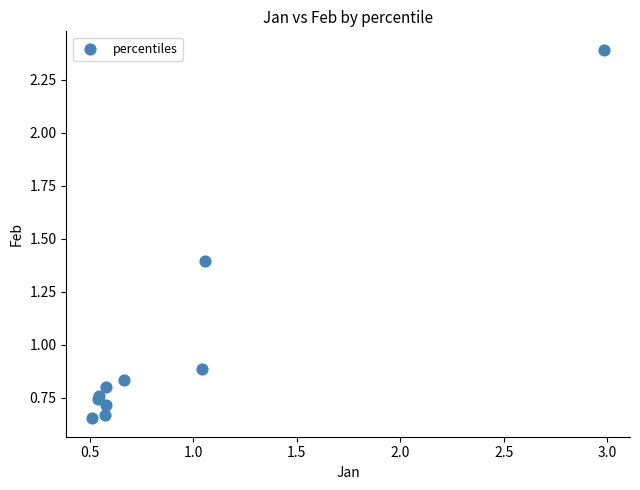

What Y value in the scatter plot is closest to 1?

0.9